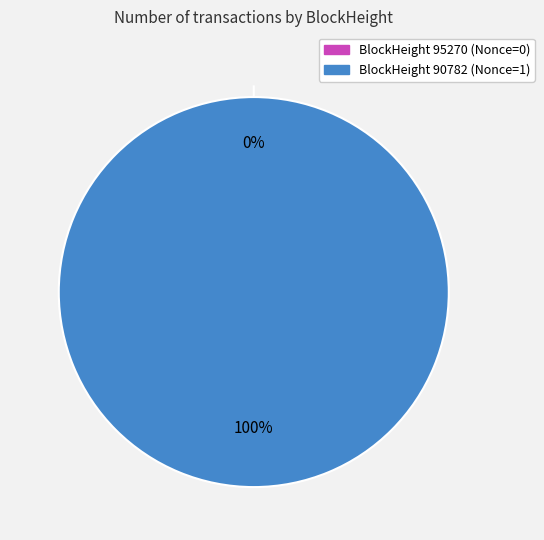

The 90782 slice represents 90% of the pie. True or false?

False